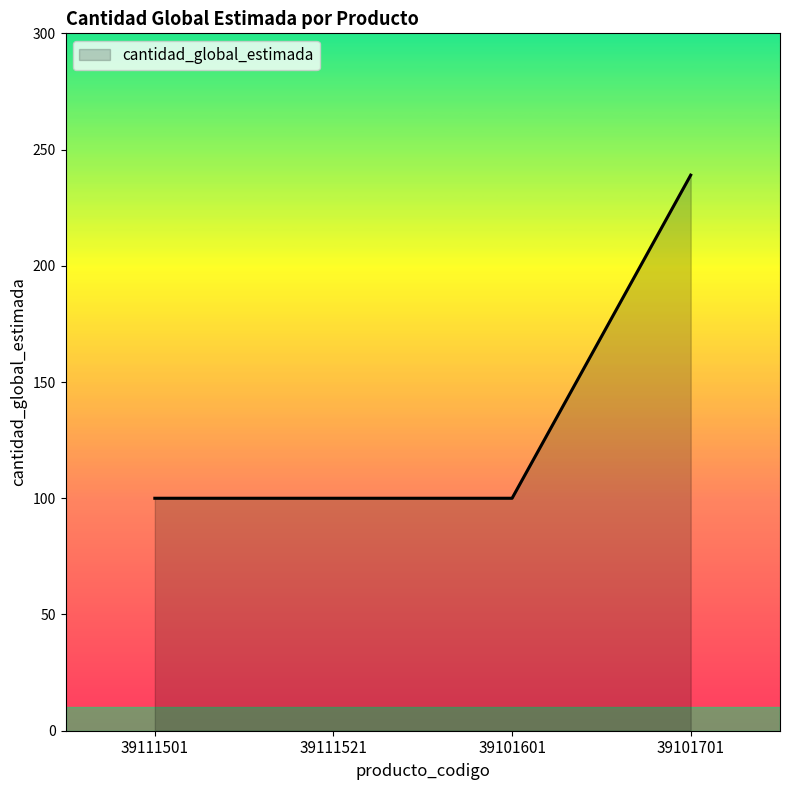

Which category has the highest value across all series?

39101701